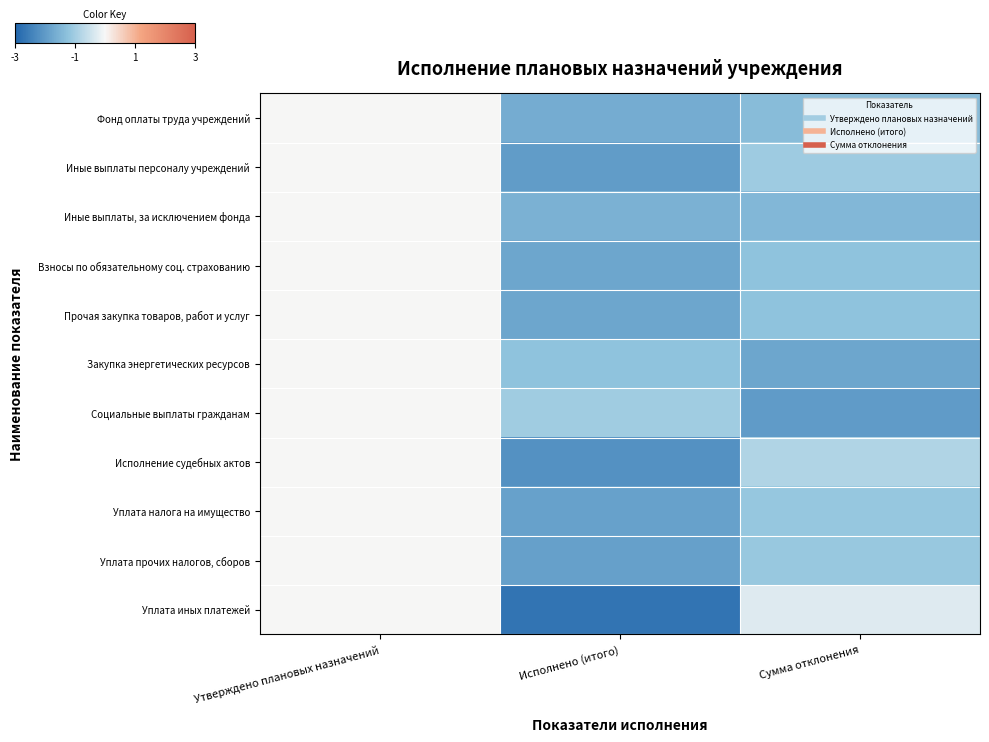

What is the total value across all series at Сумма отклонения?

-13.4